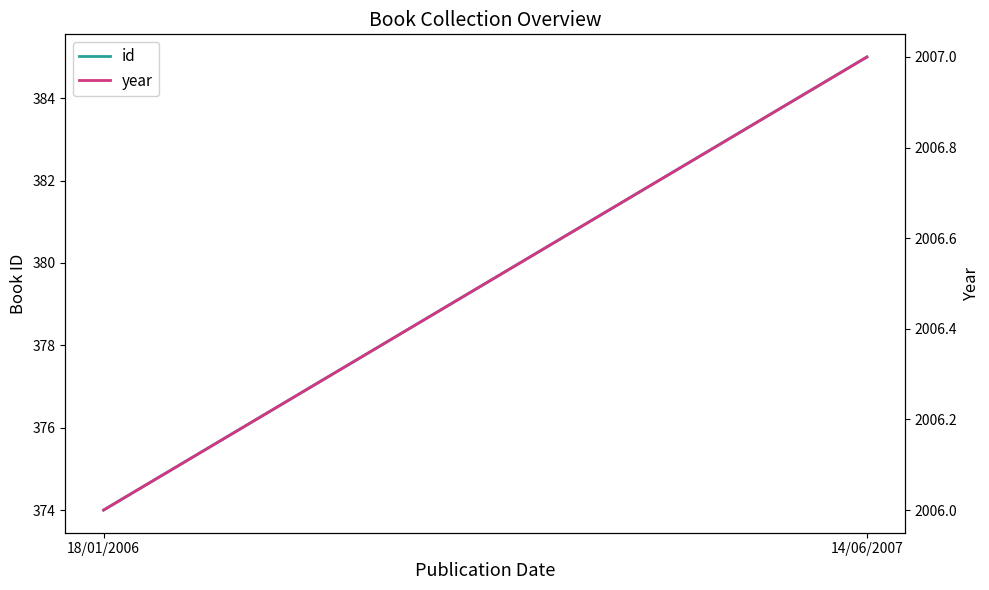

Which series has the widest spread of values?

id